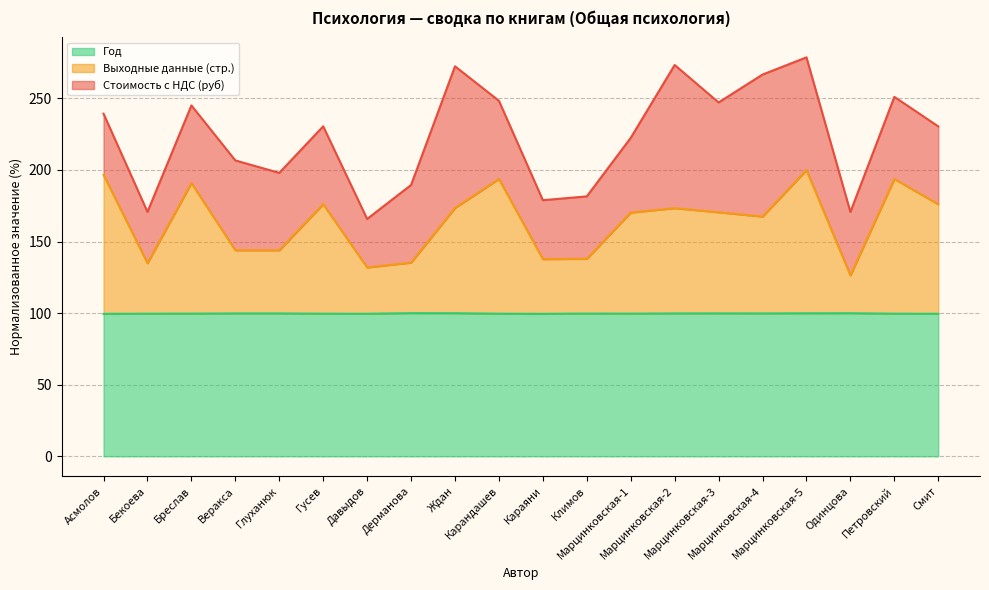

True or false: Выходные данные (стр.) and Год intersect in this chart.

False